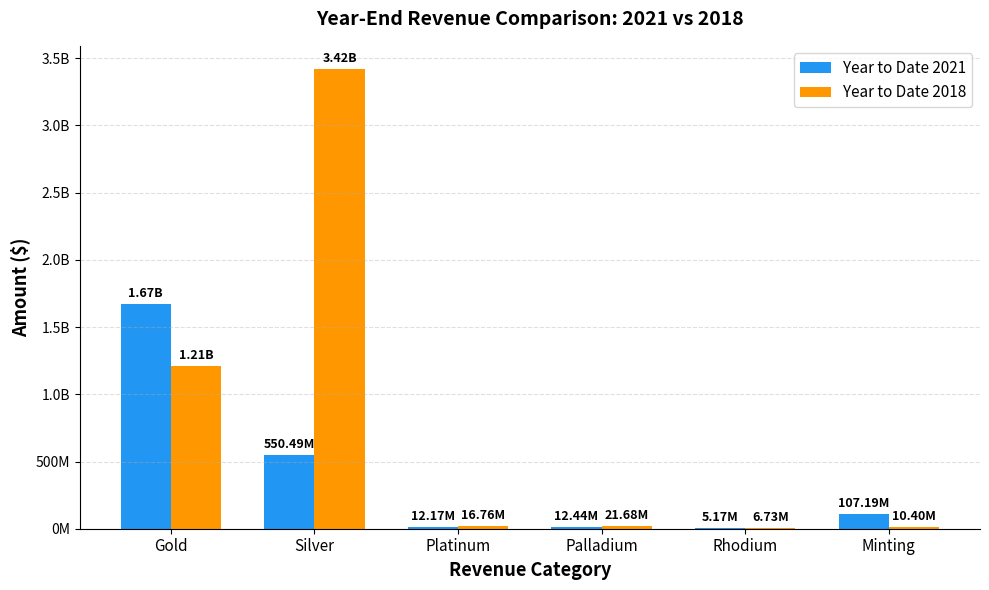

Between Rhodium and Palladium, which is larger?

Palladium